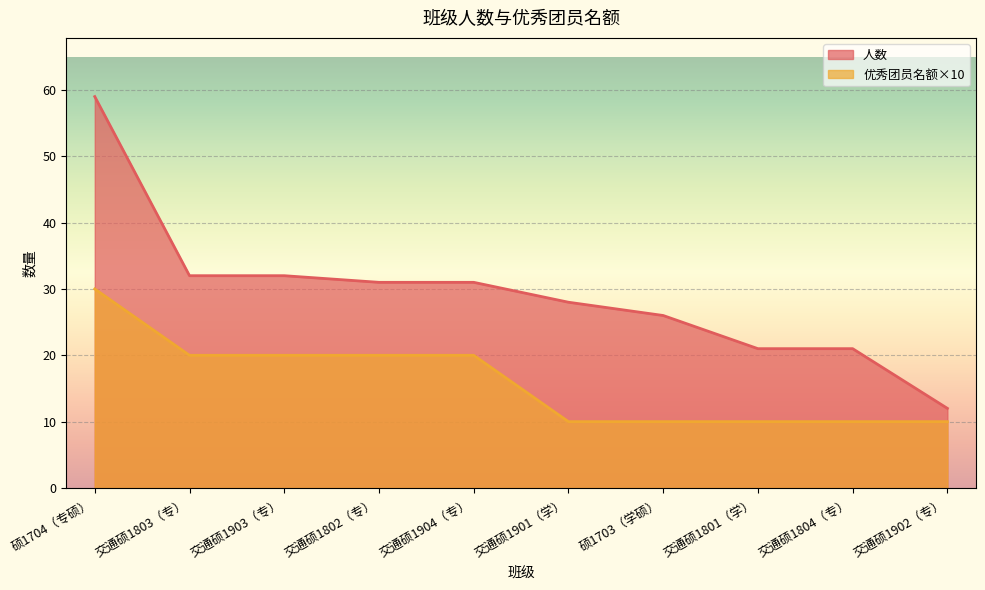

How many lines are shown in the chart?

2